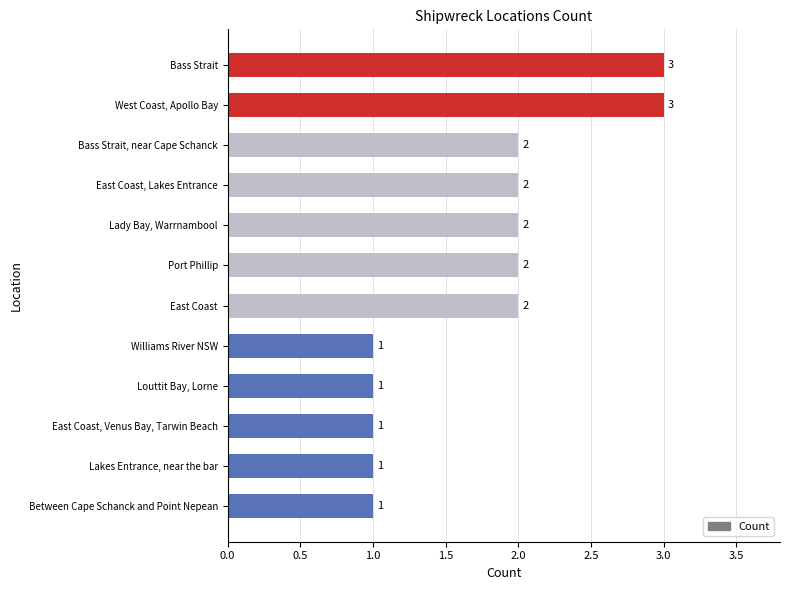

Count the values in the range 1 to 2.

10